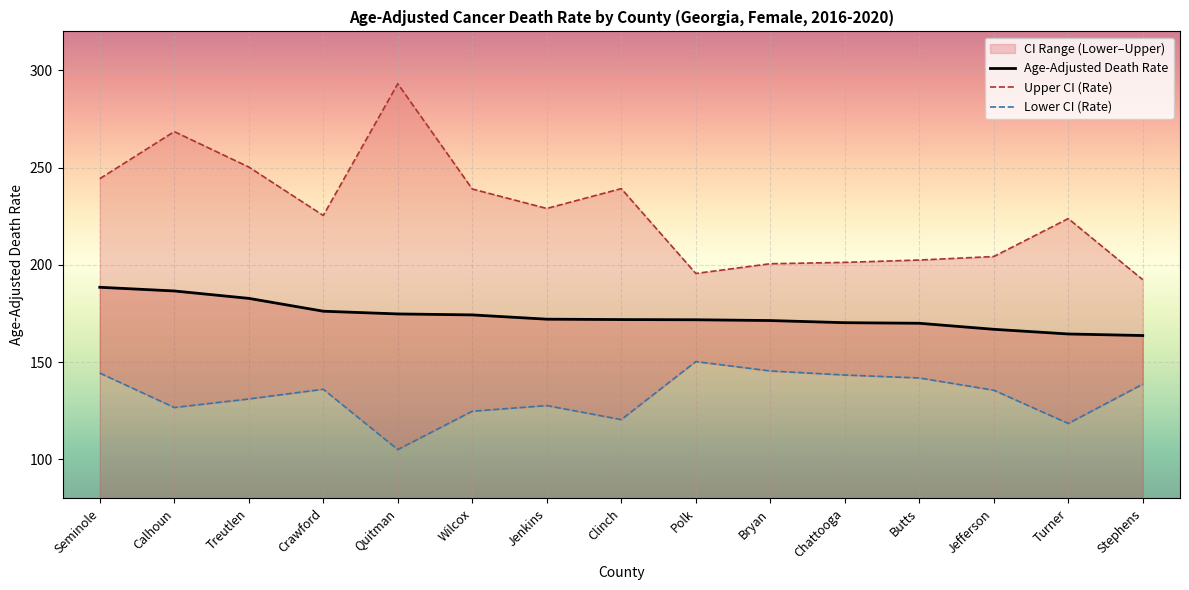

How many values in the Age-Adjusted Death Rate series exceed 171?

10